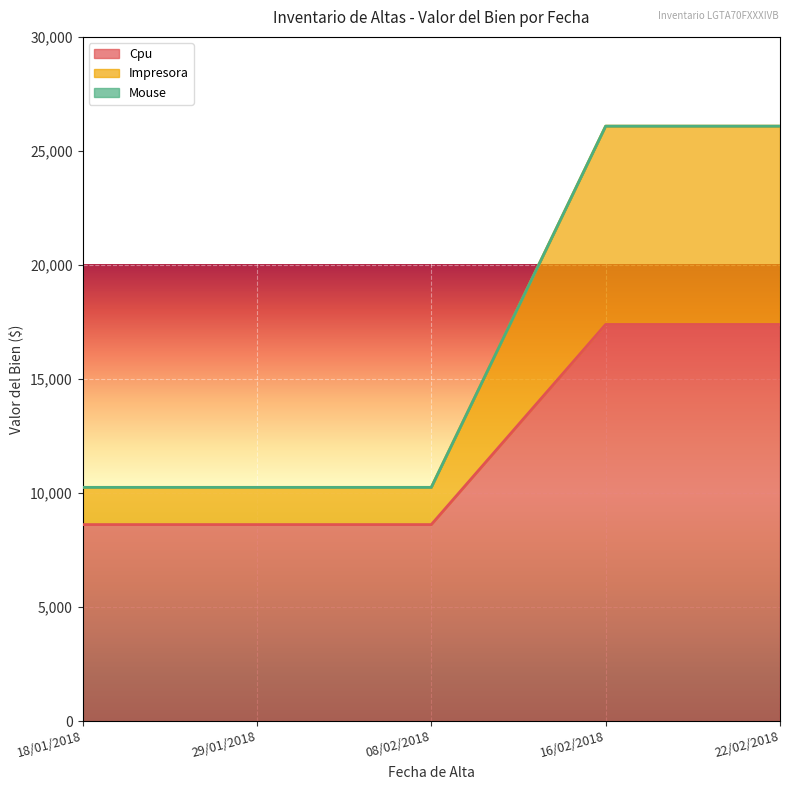

Which series changed the most between 18/01/2018 and 29/01/2018?

Cpu